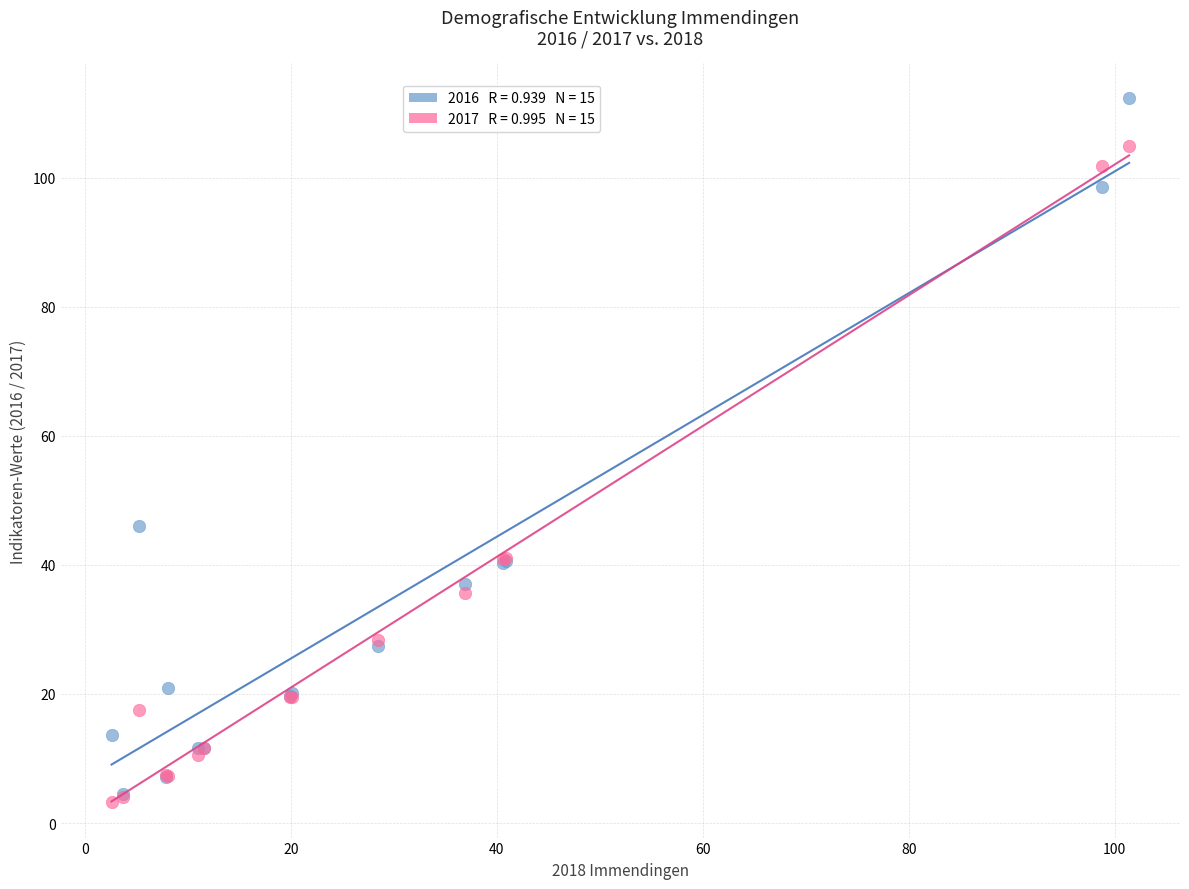

Across all series, what Y value is closest to 57?

46.1